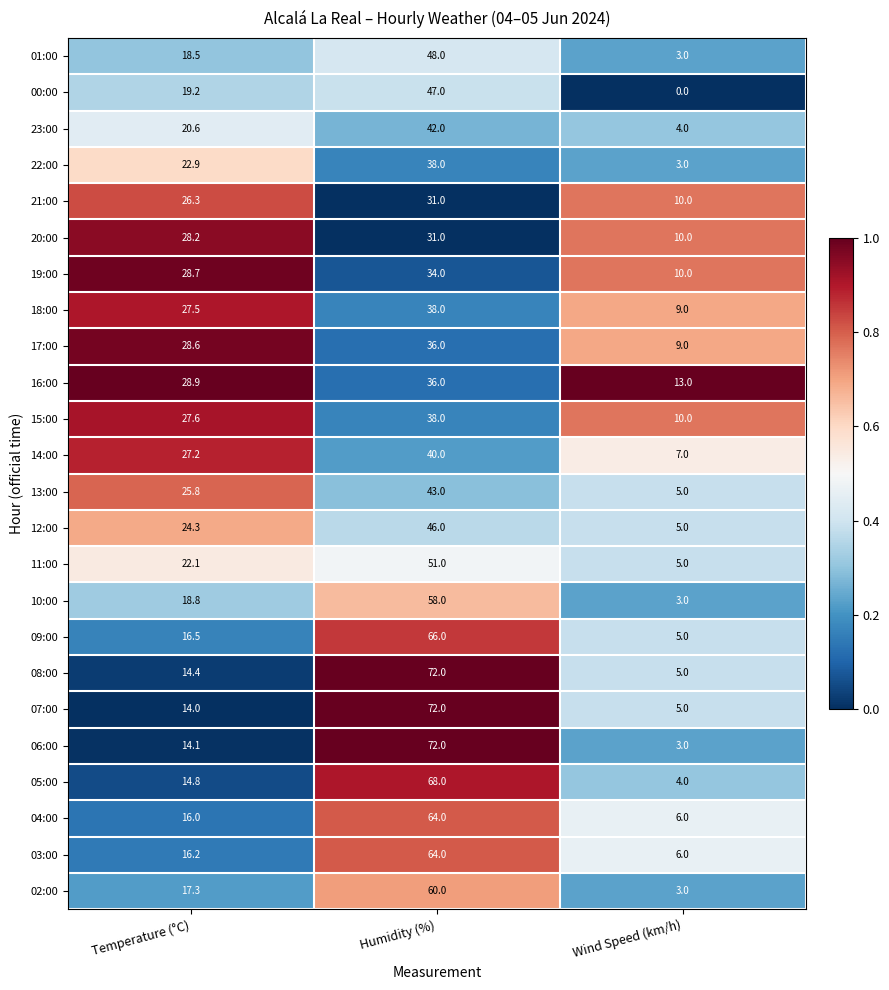

Where does the 03:00 series first go above 16?

Temperature (°C)